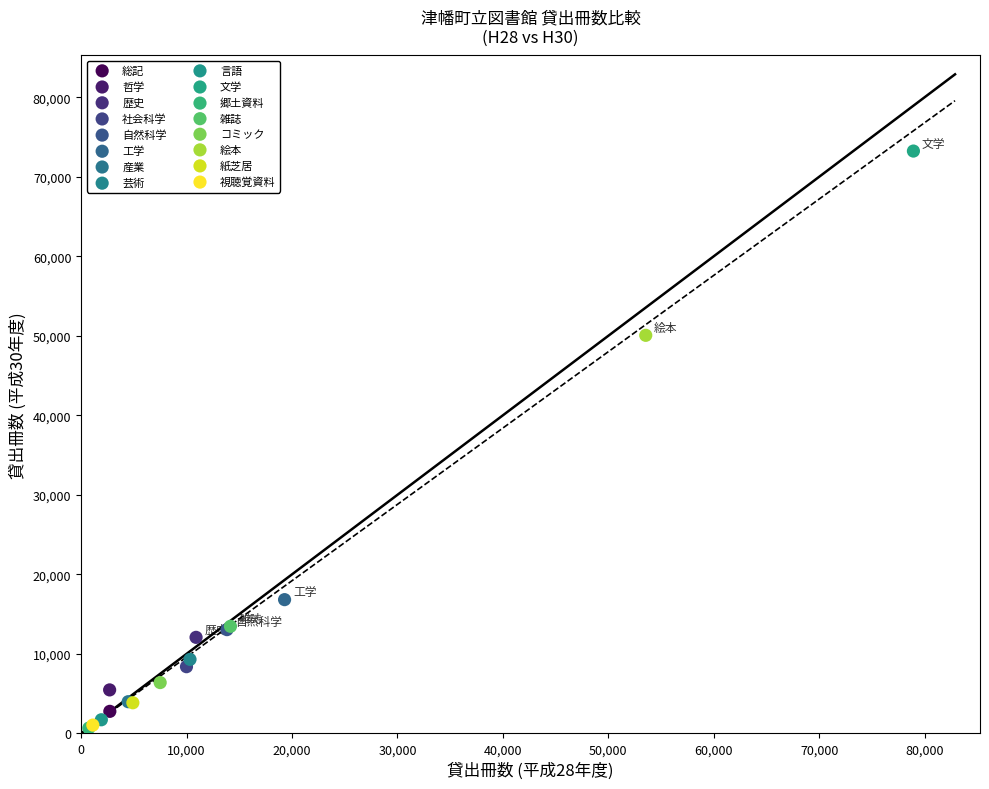

What are all the series names shown in the legend?

総記, 哲学, 歴史, 社会科学, 自然科学, 工学, 産業, 芸術, 言語, 文学, 郷土資料, 雑誌, コミック, 絵本, 紙芝居, 視聴覚資料